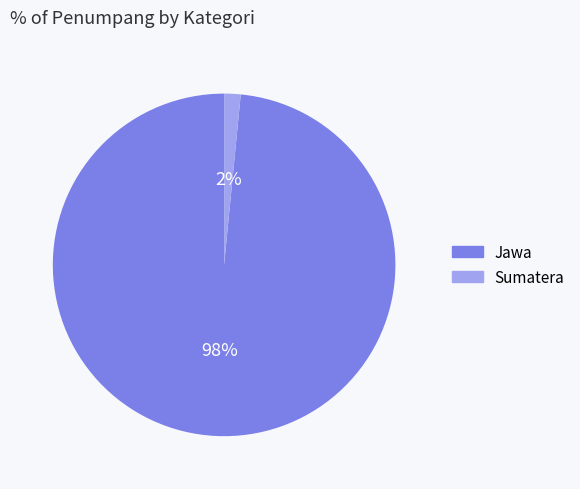

Is it true that Jawa is 98% of the pie?

True